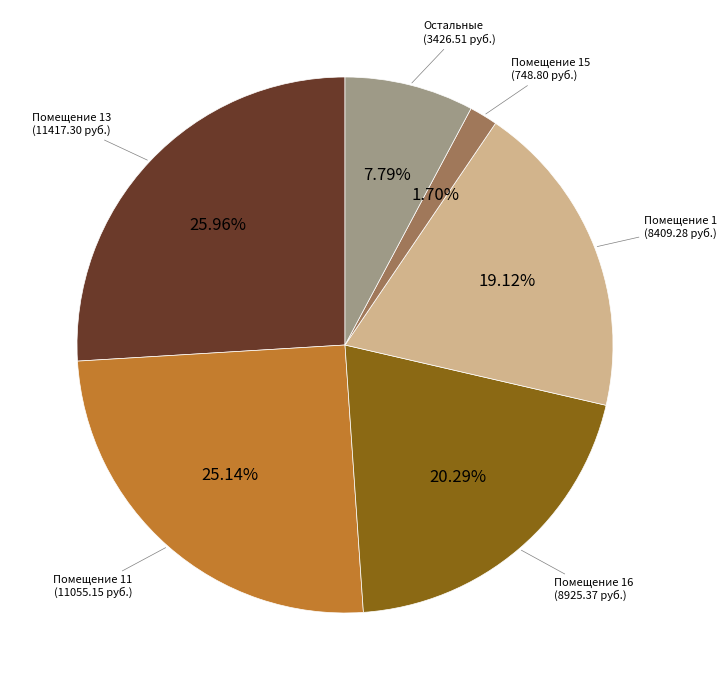

Is there any slice that represents more than half of the pie?

No